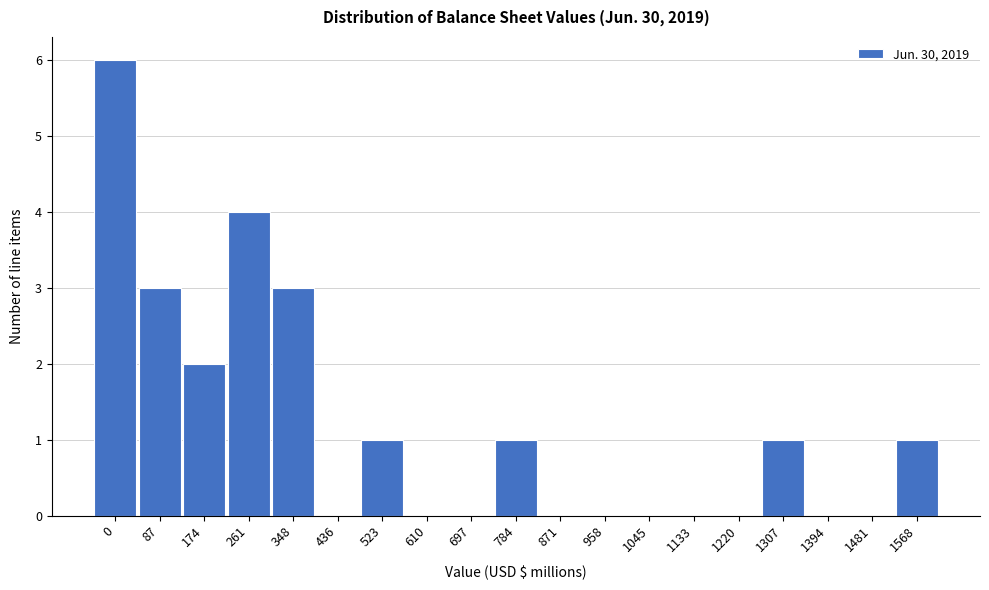

Reading left to right, transcribe all the data shown in this chart.

0=6	87=3	174=2	261=4	348=3	436=0	523=1	610=0	697=0	784=1	871=0	958=0	1045=0	1133=0	1220=0	1307=1	1394=0	1481=0	1568=1